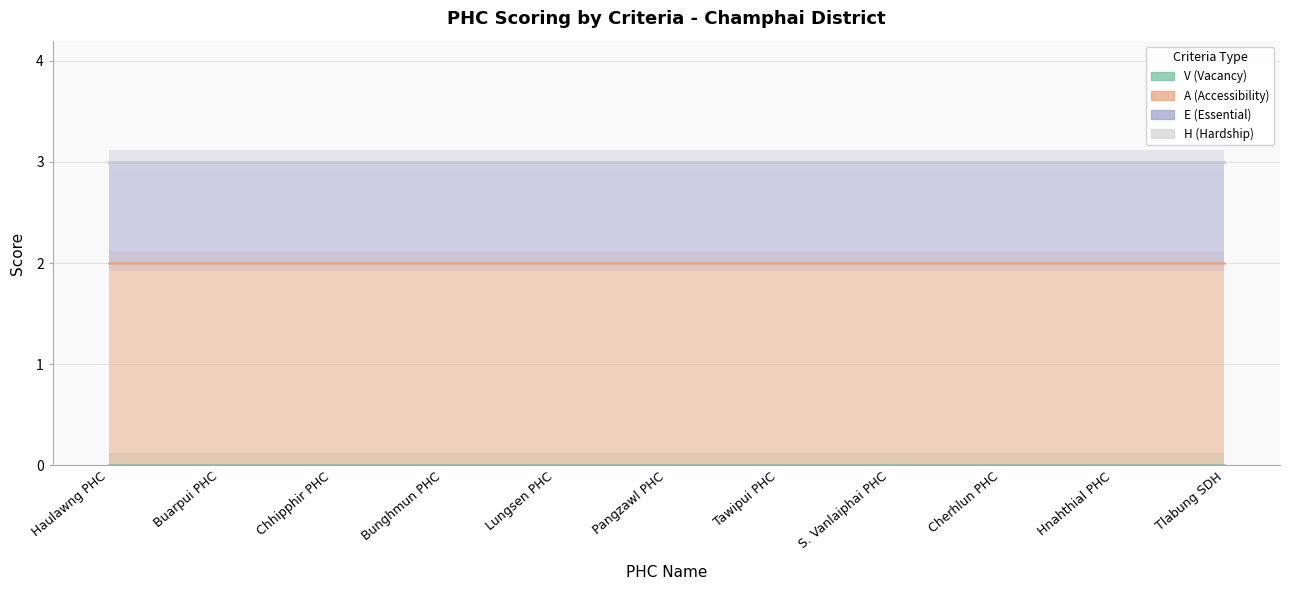

The E (Essential) series shows 1 at Bunghmun PHC. True or false?

False